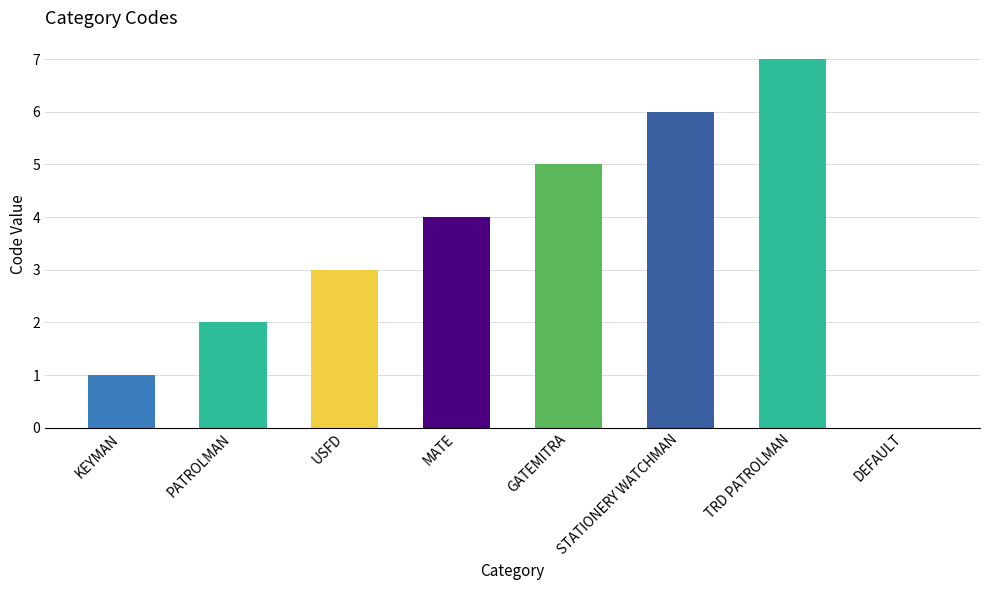

How many categories are shown in the chart?

8